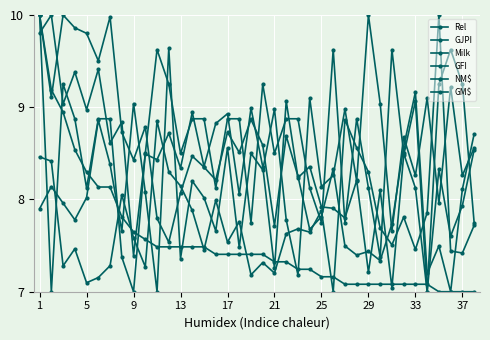

Count the number of data series in this chart.

6